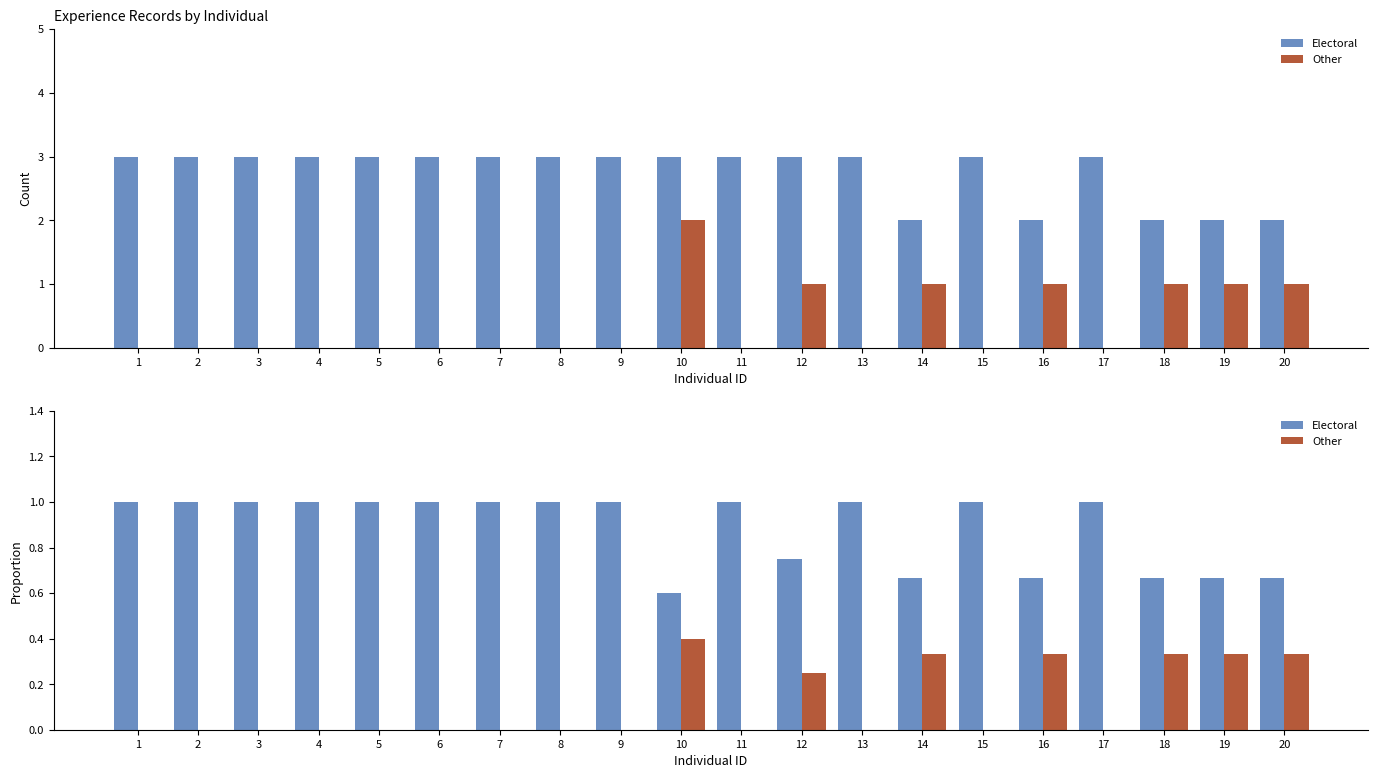

True or false: Other has a value of 0.2 at 7.

False